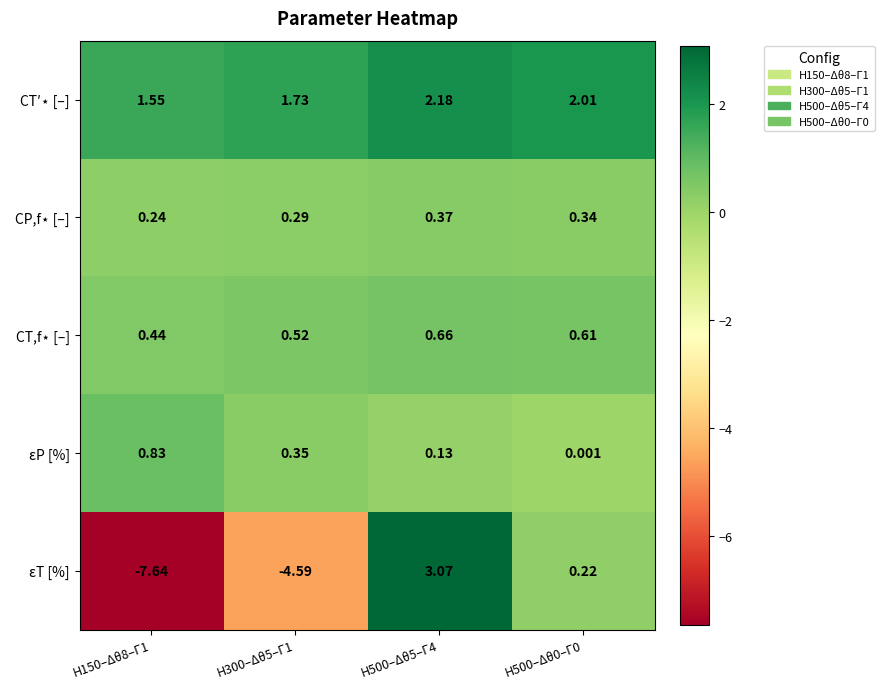

How many data points in εT [%] are above 0?

2